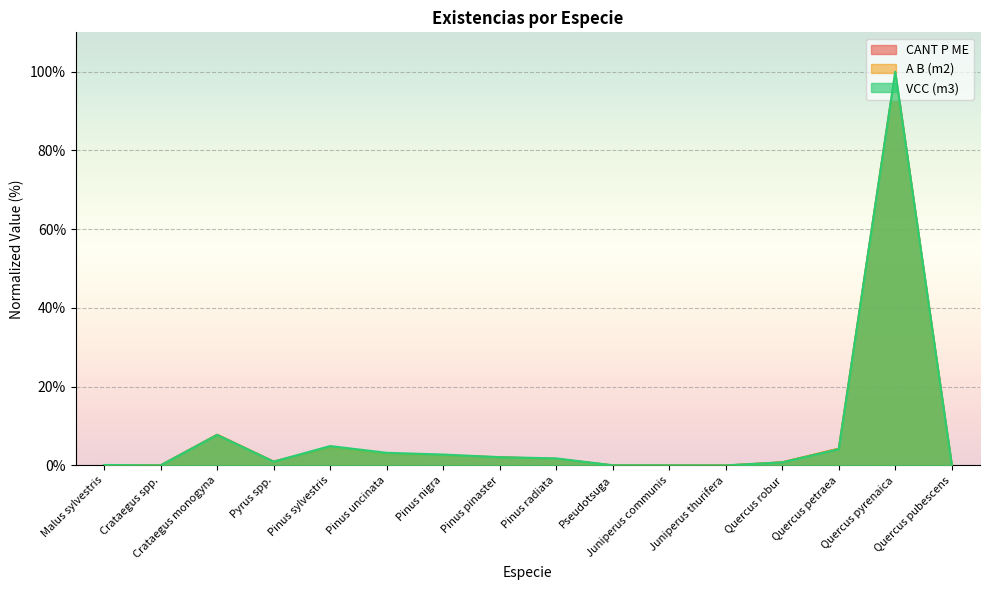

How many data points in A B (m2) are less than 1?

7